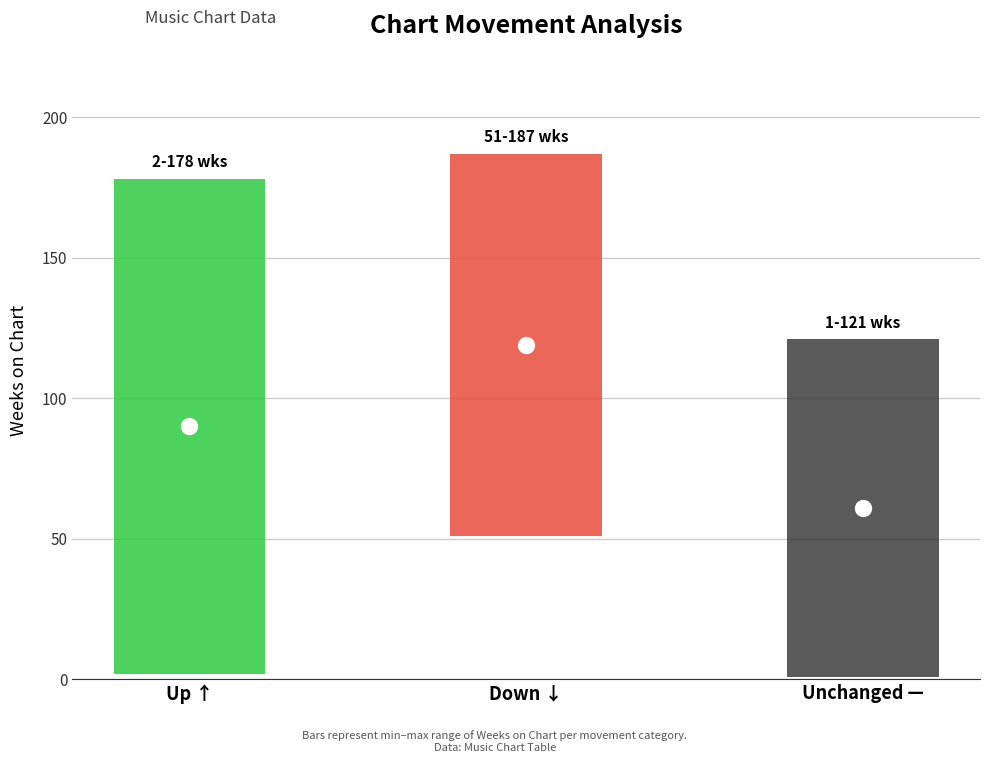

Which series has the largest total across all categories?

Avg Weeks on Chart